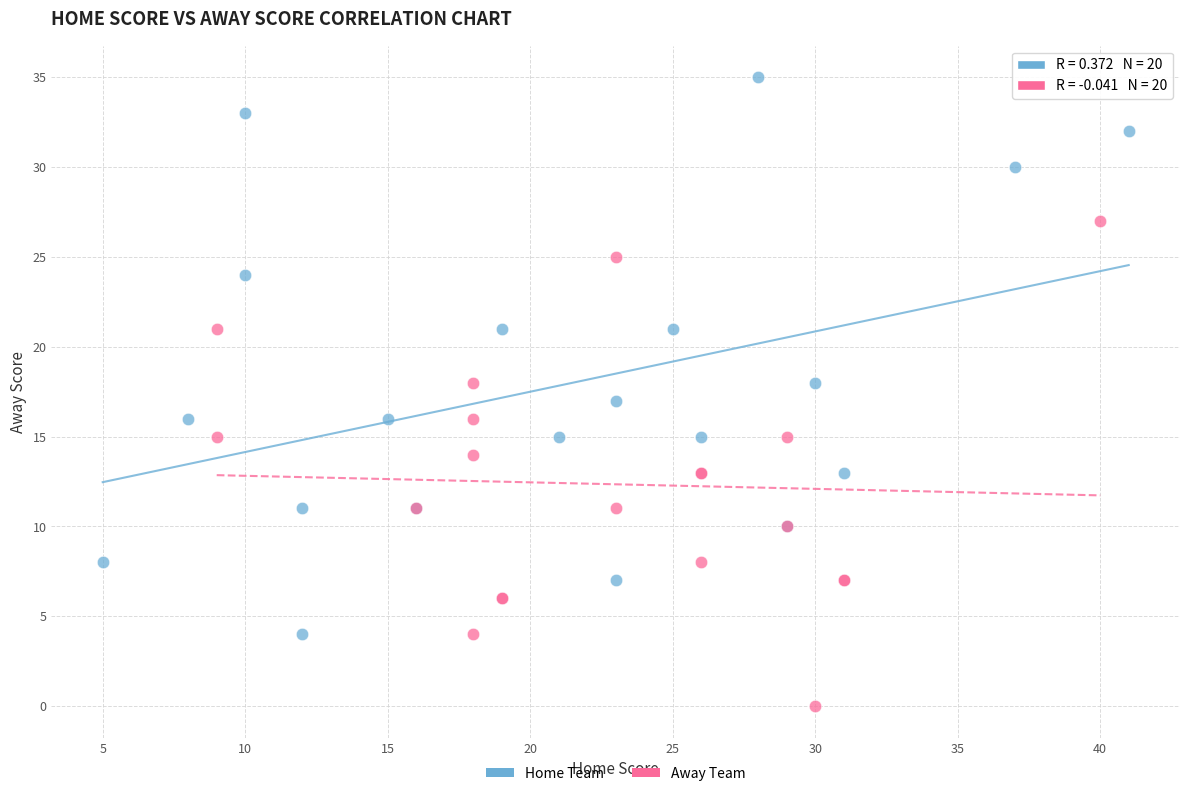

Which series reaches the maximum Y coordinate?

Home Team